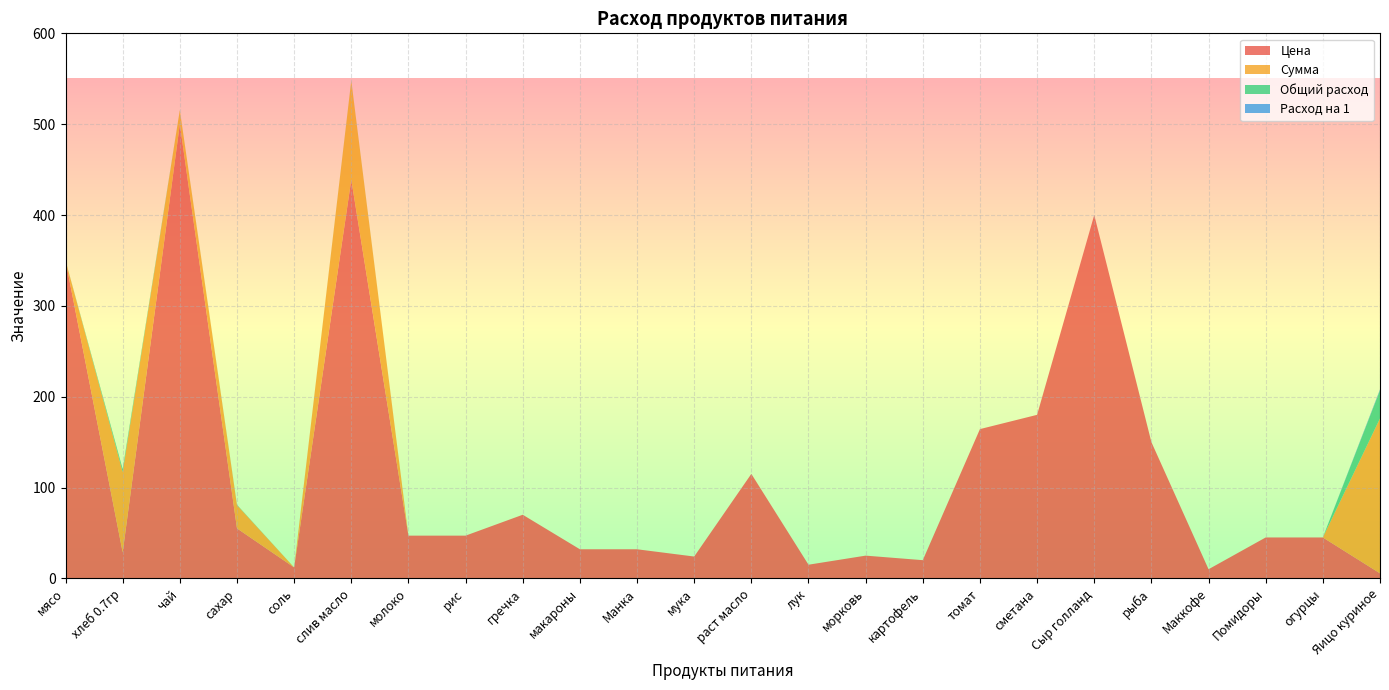

Reading left to right, list all the values displayed in this chart.

Цена: мясо=350.0	хлеб 0.7гр=28.6	чай=500.0	сахар=55.0	соль=12.0	слив масло=438.9	молоко=47.0	рис=47.0	гречка=70.0	макароны=32.0	Манка=32.0	мука=24.0	раст масло=115.0	лук=15.0	морковь=25.0	картофель=20.0	томат=164.3	сметана=180.0	Сыр голланд=400.0	рыба=150.0	Маккофе=10.0	Помидоры=45.0	огурцы=45.0	Яицо куриное=5.5
Сумма: мясо=0.0	хлеб 0.7гр=88.6	чай=15.5	сахар=25.6	соль=0.0	слив масло=108.8	молоко=0.0	рис=0.0	гречка=0.0	макароны=0.0	Манка=0.0	мука=0.0	раст масло=0.0	лук=0.0	морковь=0.0	картофель=0.0	томат=0.0	сметана=0.0	Сыр голланд=0.0	рыба=0.0	Маккофе=0.0	Помидоры=0.0	огурцы=0.0	Яицо куриное=170.5
Общий расход: мясо=0.0	хлеб 0.7гр=3.1	чай=0.0	сахар=0.5	соль=0.0	слив масло=0.2	молоко=0.0	рис=0.0	гречка=0.0	макароны=0.0	Манка=0.0	мука=0.0	раст масло=0.0	лук=0.0	морковь=0.0	картофель=0.0	томат=0.0	сметана=0.0	Сыр голланд=0.0	рыба=0.0	Маккофе=0.0	Помидоры=0.0	огурцы=0.0	Яицо куриное=31.0
Расход на 1: мясо=0.0	хлеб 0.7гр=0.1	чай=0.0	сахар=0.0	соль=0.0	слив масло=0.0	молоко=0.0	рис=0.0	гречка=0.0	макароны=0.0	Манка=0.0	мука=0.0	раст масло=0.0	лук=0.0	морковь=0.0	картофель=0.0	томат=0.0	сметана=0.0	Сыр голланд=0.0	рыба=0.0	Маккофе=0.0	Помидоры=0.0	огурцы=0.0	Яицо куриное=1.0